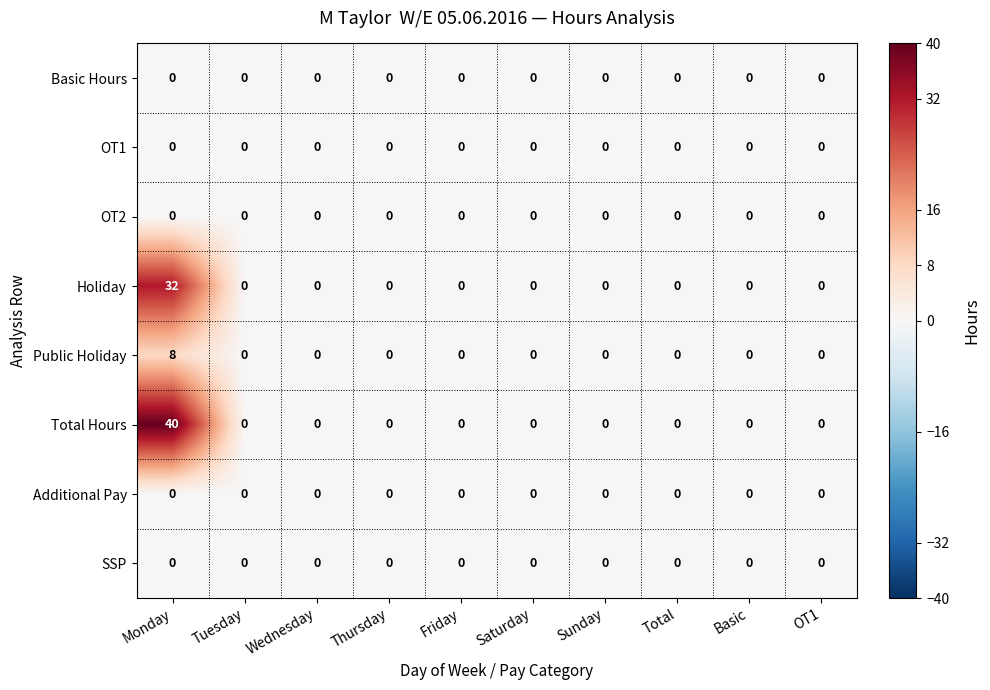

Which series has the largest total across all categories?

Total Hours